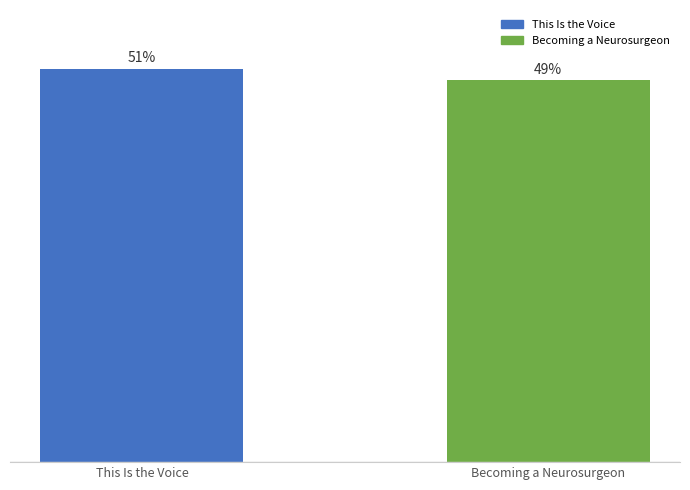

Are the bars horizontal?

No